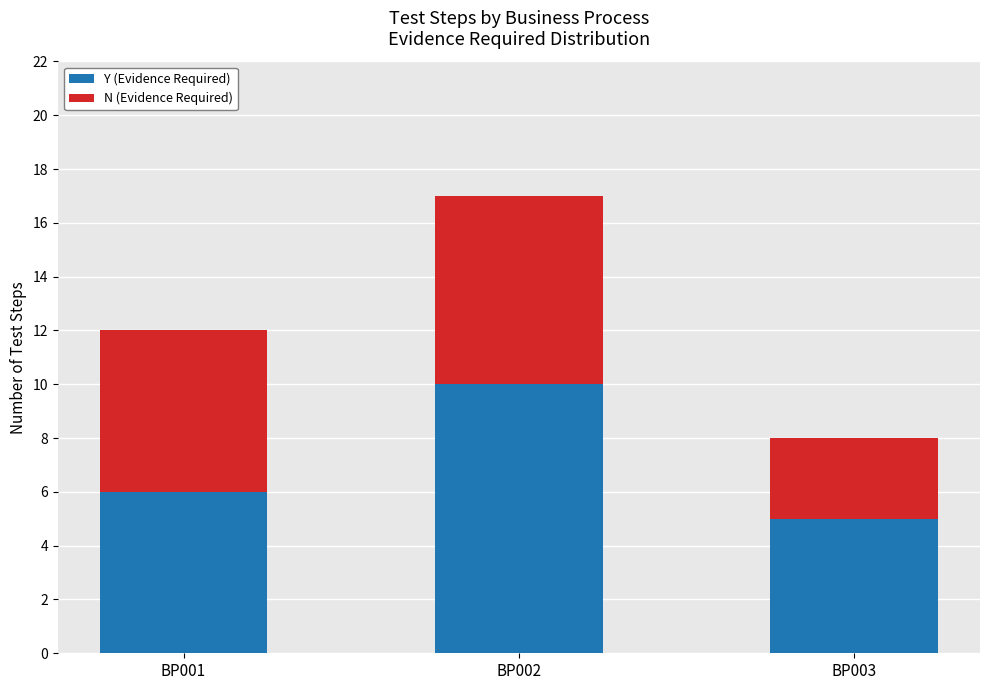

The value of Y (Evidence Required) at BP001 is 6. True or false?

True